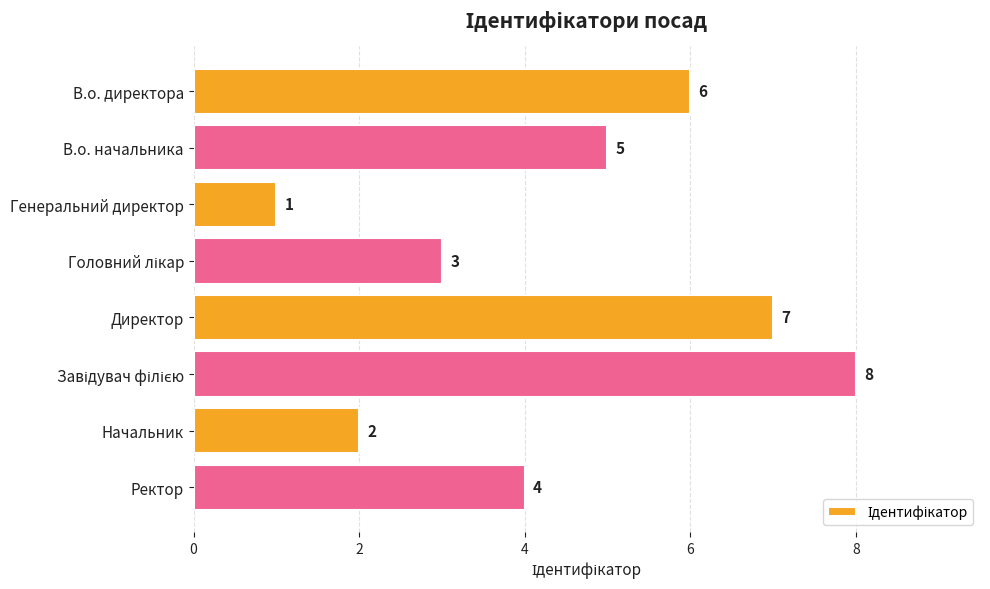

What is the label of the 3rd bar from the top?

Генеральний директор